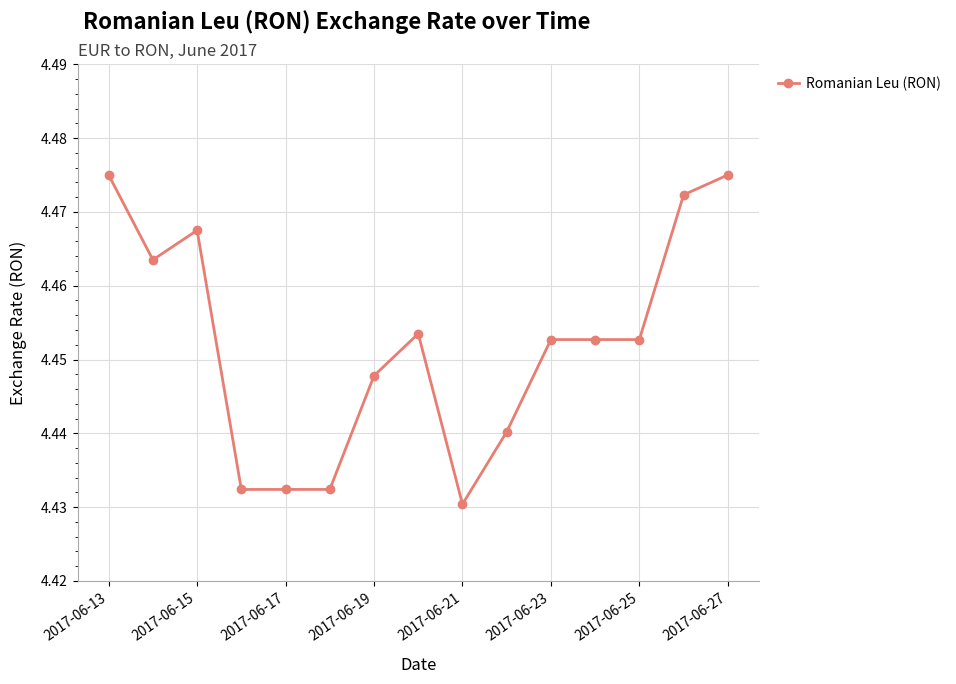

What is the sum of all values?

66.8